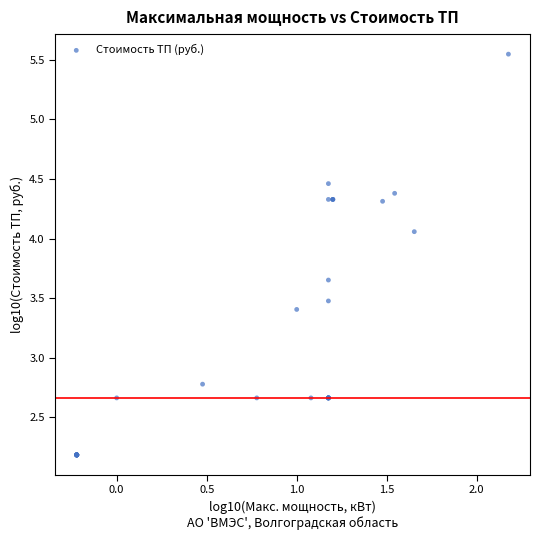

What Y value in the scatter plot is closest to 3?

2.8